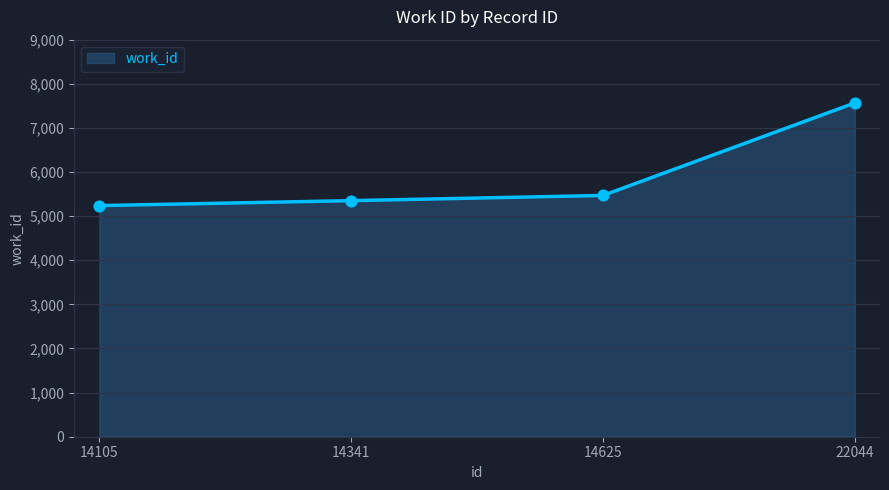

Between 14341 and 14105, which is larger?

14341